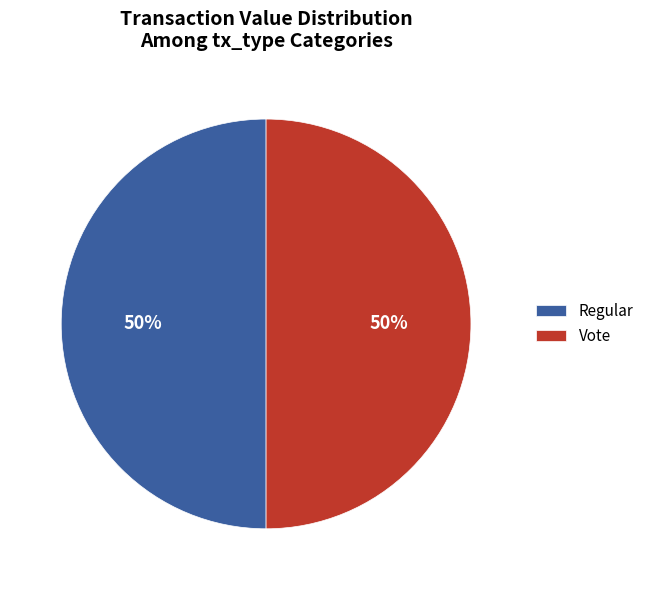

To the nearest percent, what percentage of the pie is Regular?

50%